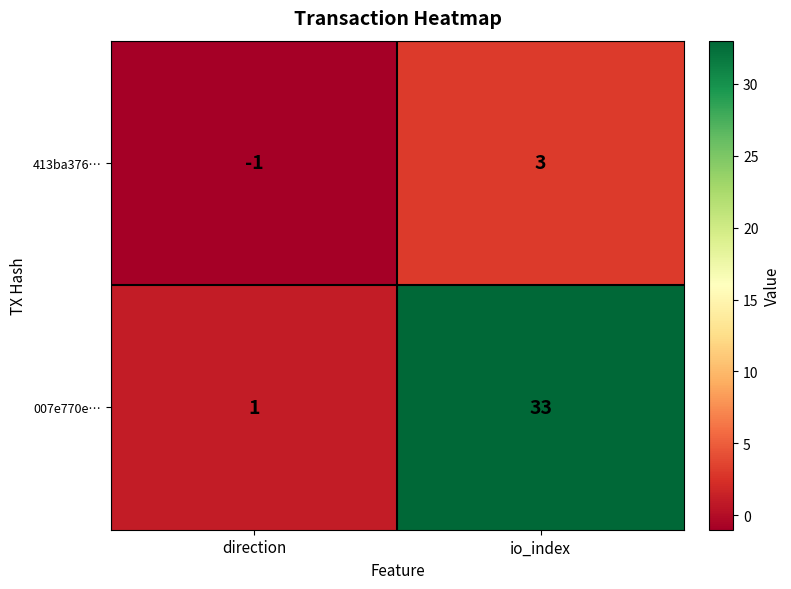

What is the spread (max minus min) of values at io_index?

30